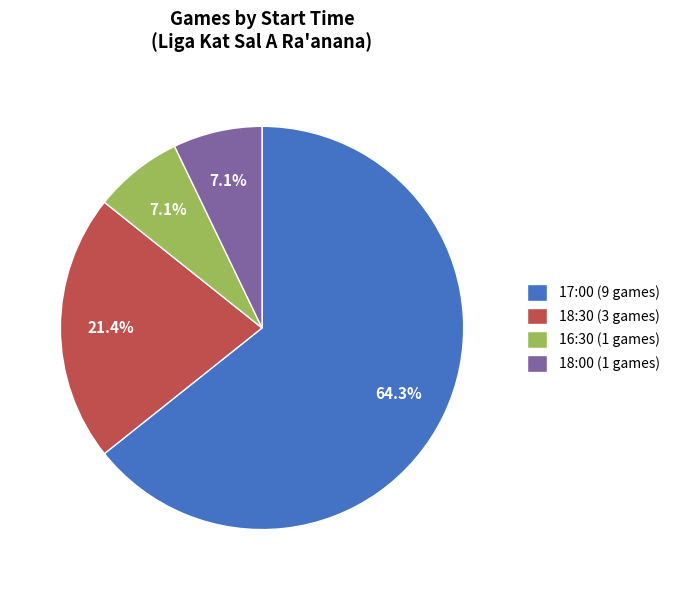

True or false: 17:00 accounts for 56% of the total.

False